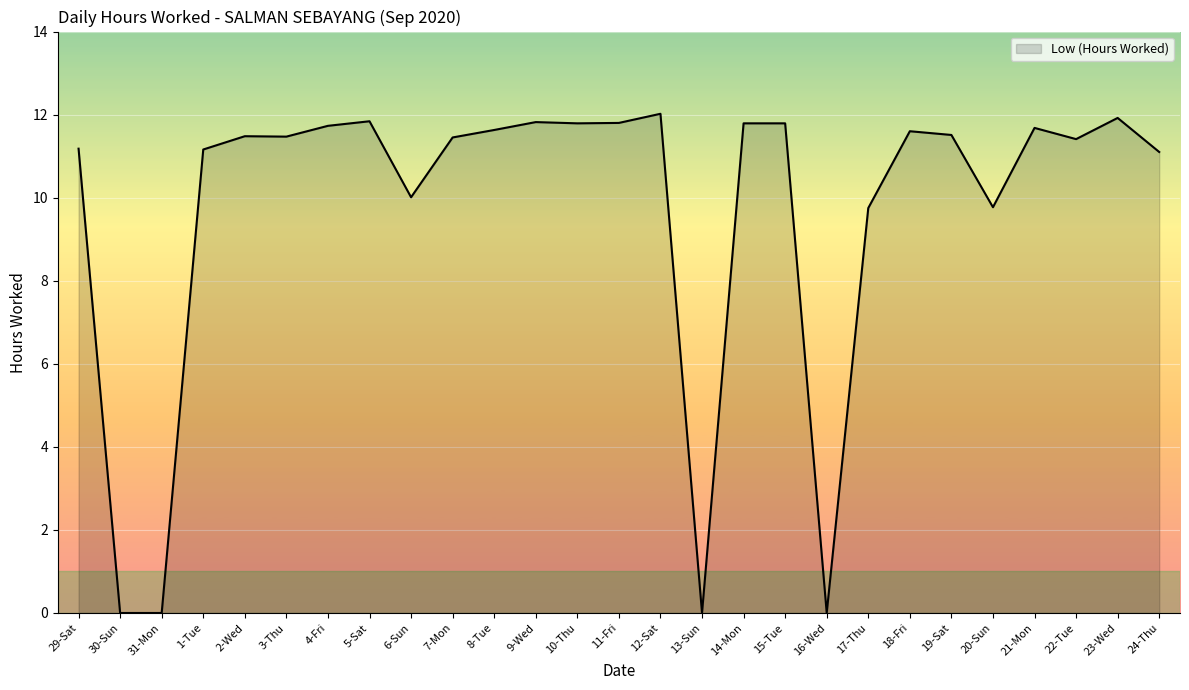

Approximately how many times larger is the value at 6-Sun compared to 18-Fri?

0.9